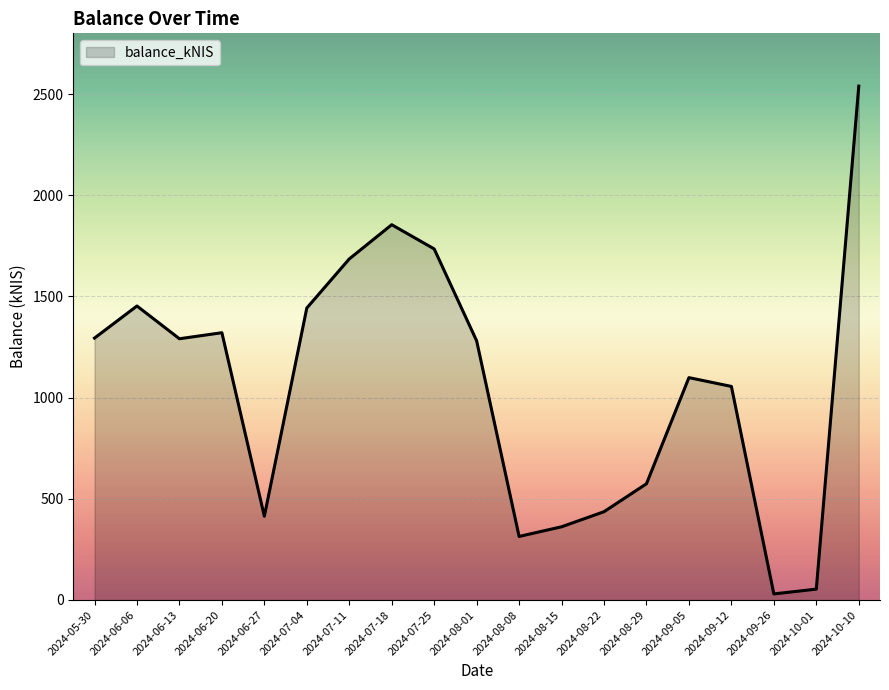

True or false: the data has more than 2 interior local peaks.

True